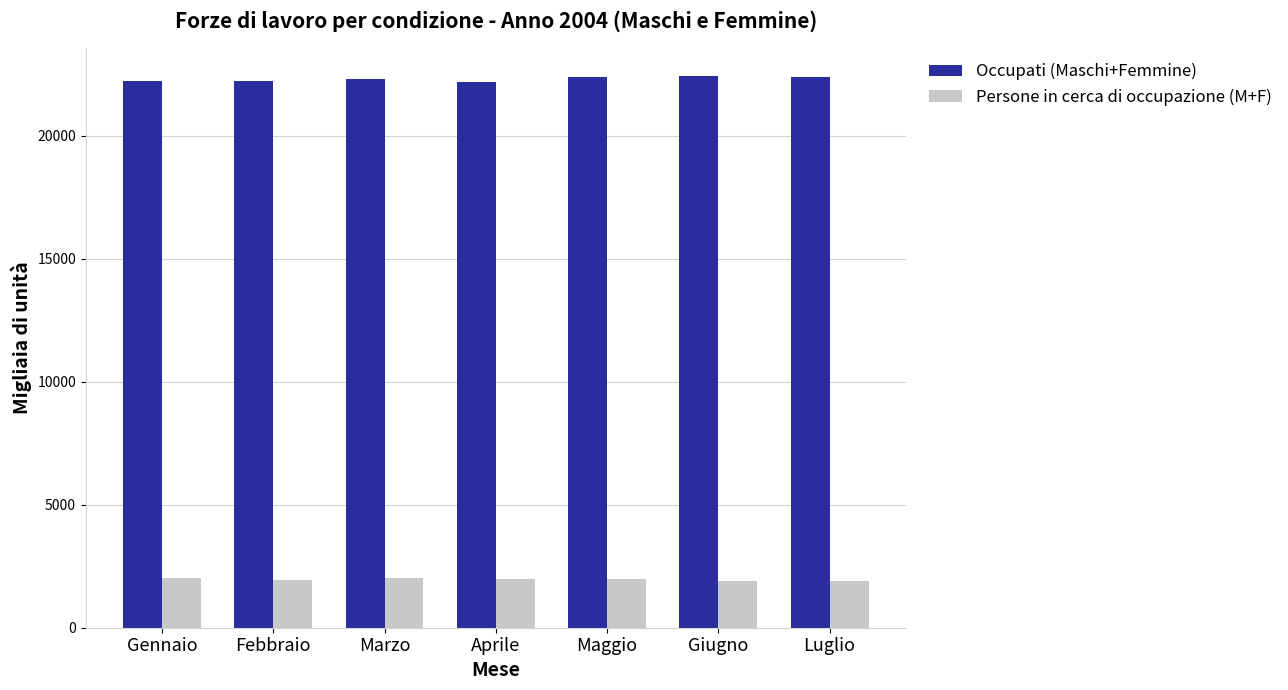

What is the greatest value displayed?

22440.7